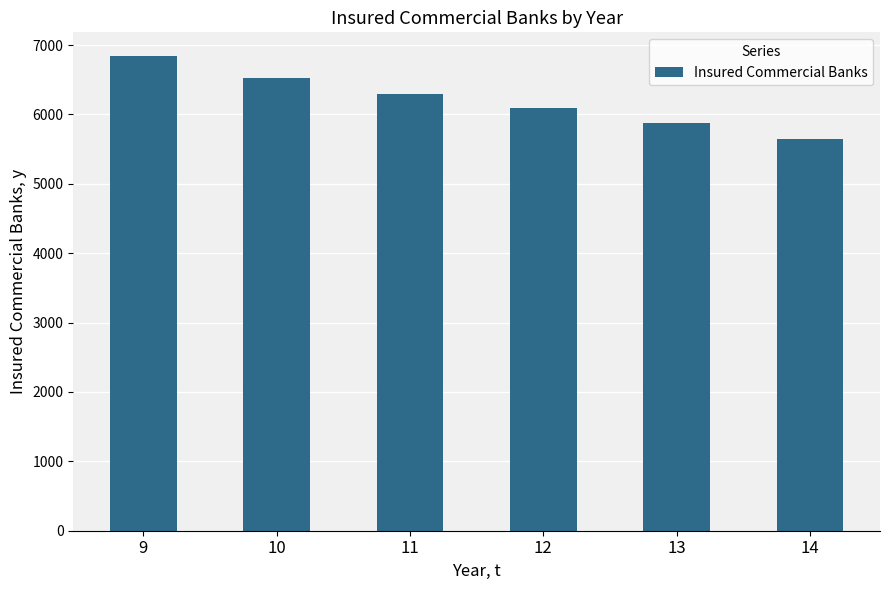

Rank the categories by value from lowest to highest.

14, 13, 12, 11, 10, 9